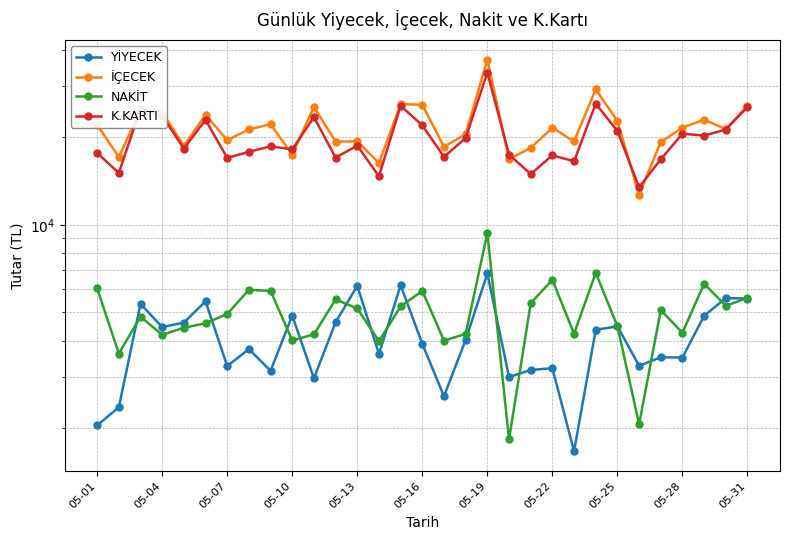

What is the sum of all İÇECEK values?

672439.9